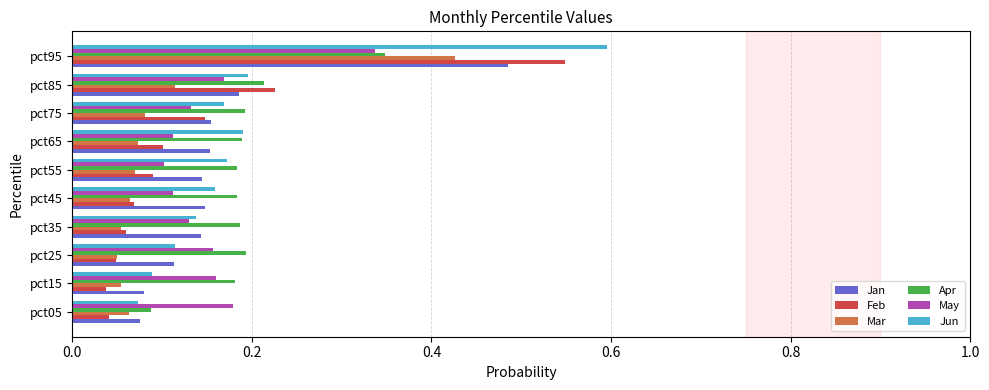

Which label corresponds to the largest value in the chart?

pct95